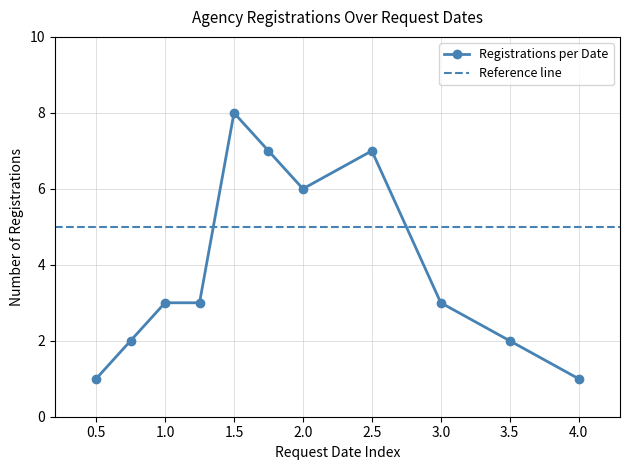

Reading left to right, extract all data points from this chart.

1	2	3	3	8	7	6	7	3	2	1